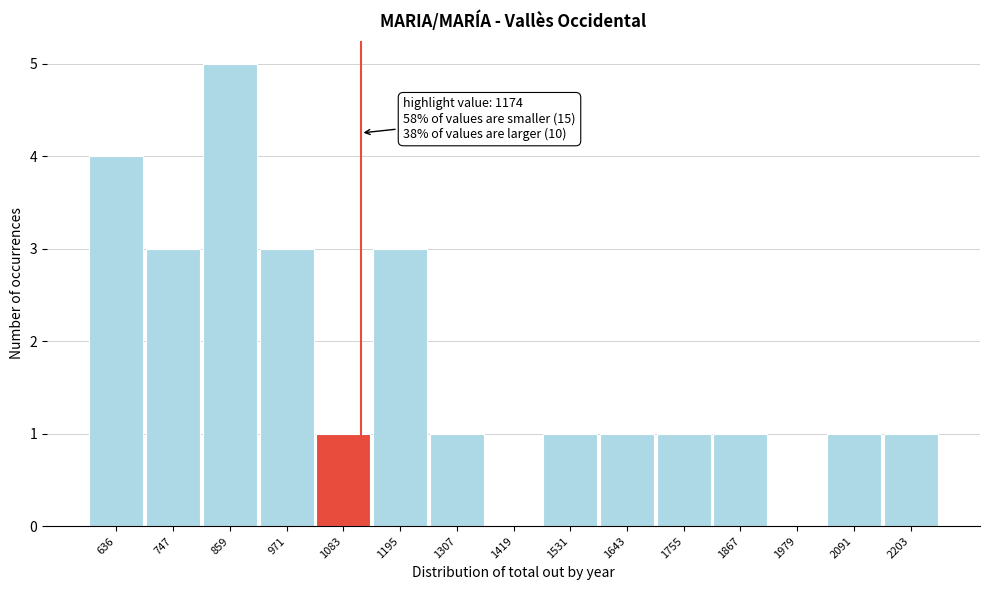

Reading left to right, what are all the values shown in this chart?

636=4	747=3	859=5	971=3	1083=1	1195=3	1307=1	1419=0	1531=1	1643=1	1755=1	1867=1	1979=0	2091=1	2203=1